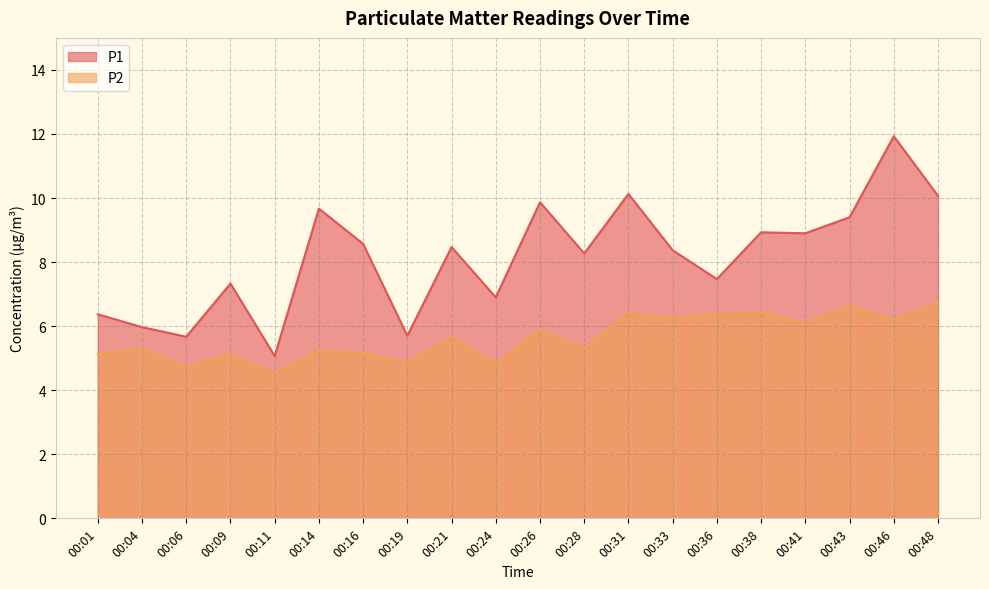

At which category does P2 reach its first local peak?

00:04